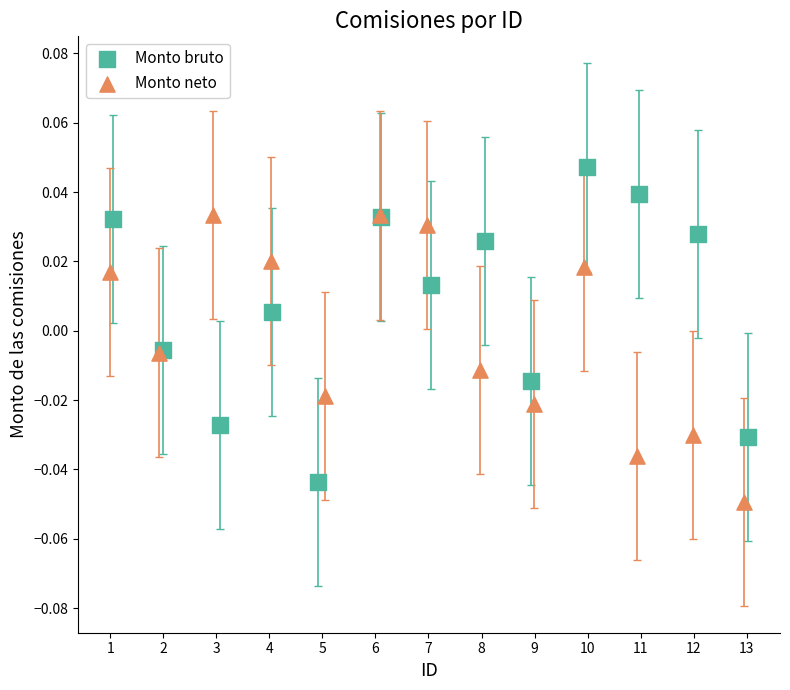

Which series reaches the maximum Y coordinate?

Monto bruto